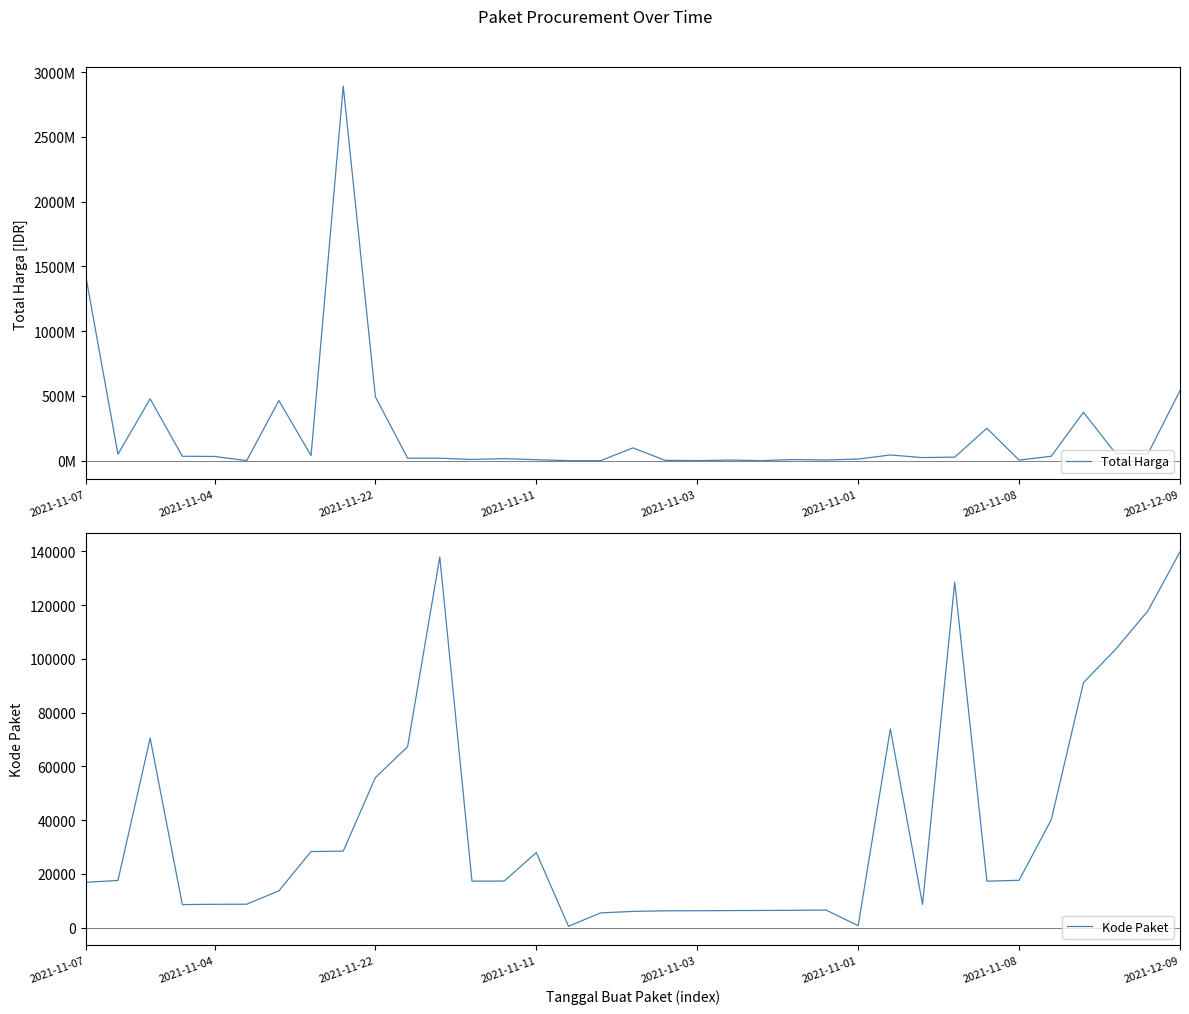

At which label is Kode Paket closest to 70140?

2021-11-22